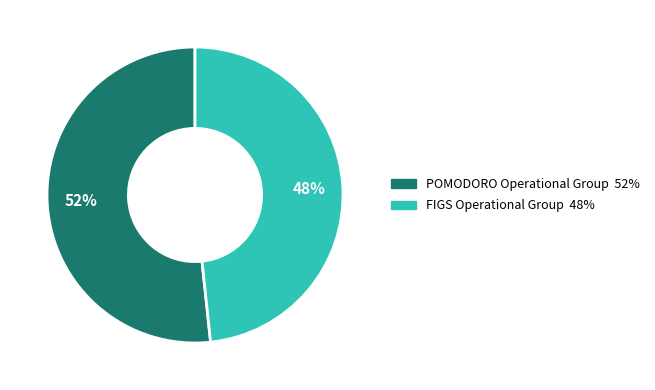

True or false: POMODORO Operational Group accounts for 52% of the total.

True